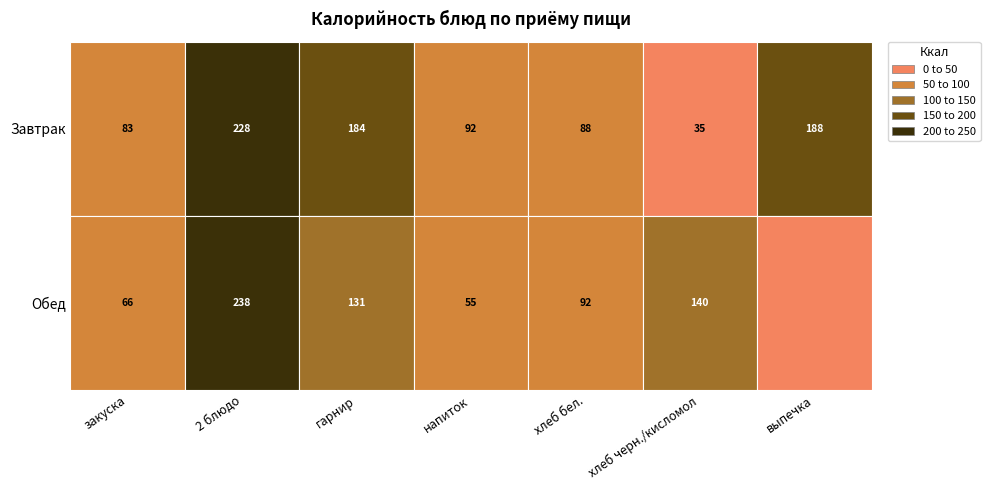

Rank the series by their maximum value, from highest to lowest.

Обед, Завтрак